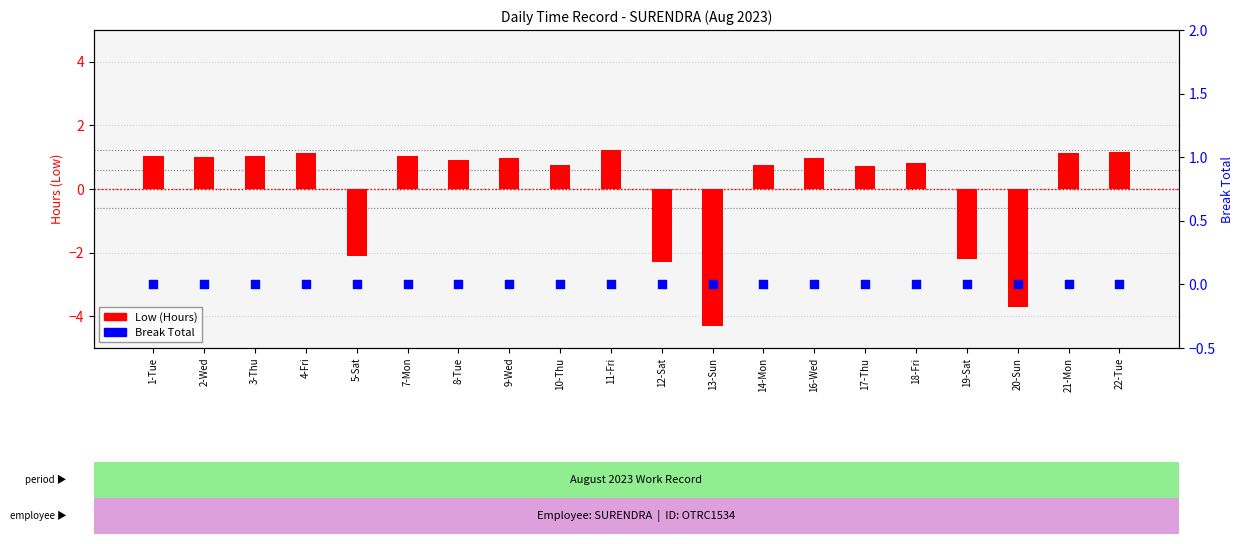

What are all the series names shown in the legend?

Low (Hours), Break Total